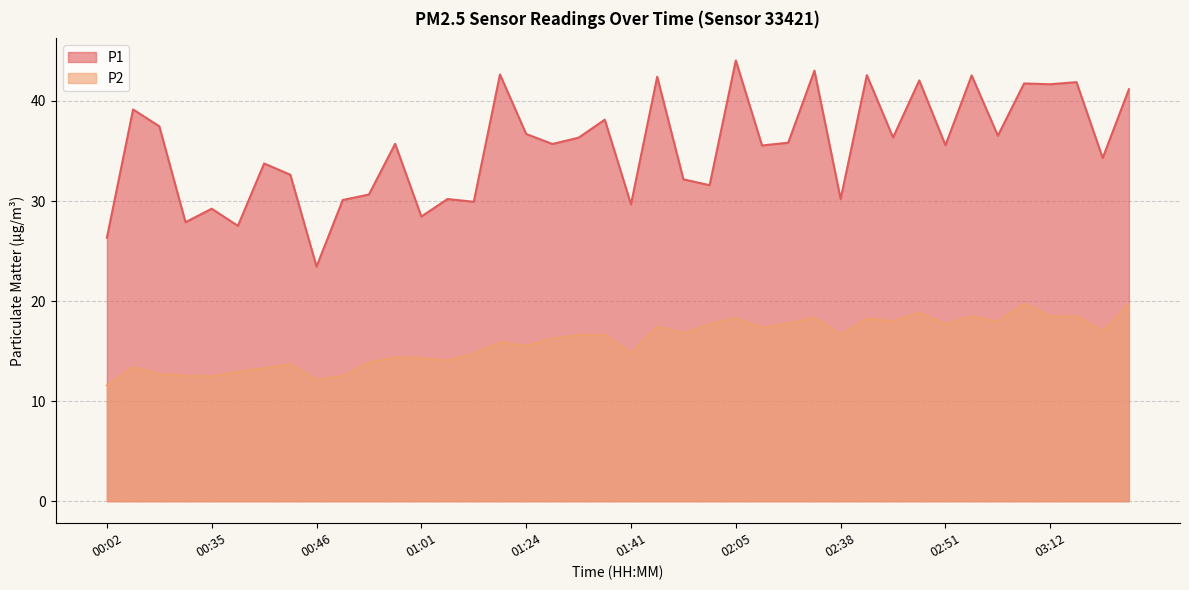

How many data points does each series have?

40